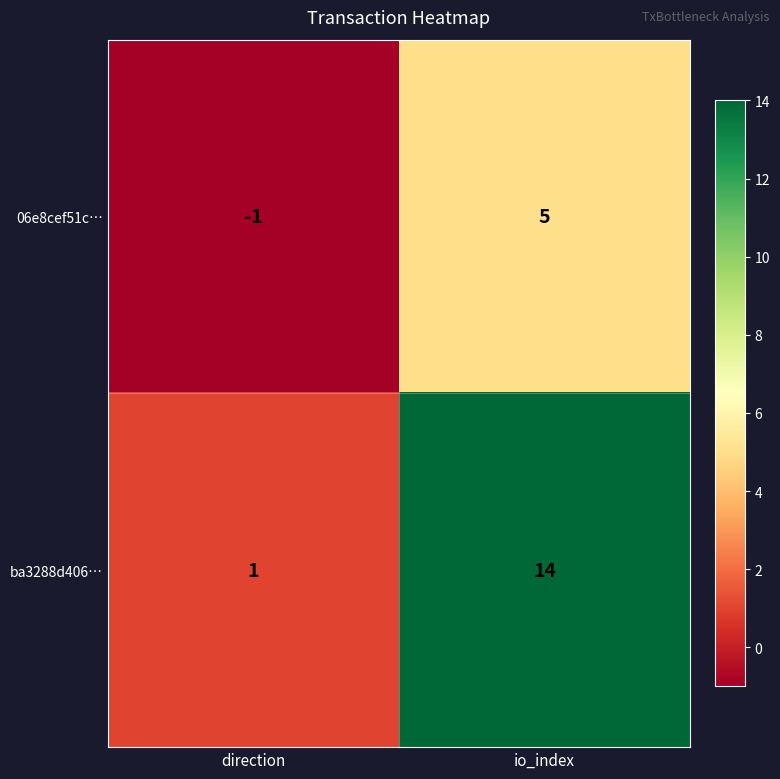

What is the spread (max minus min) of values at io_index?

9